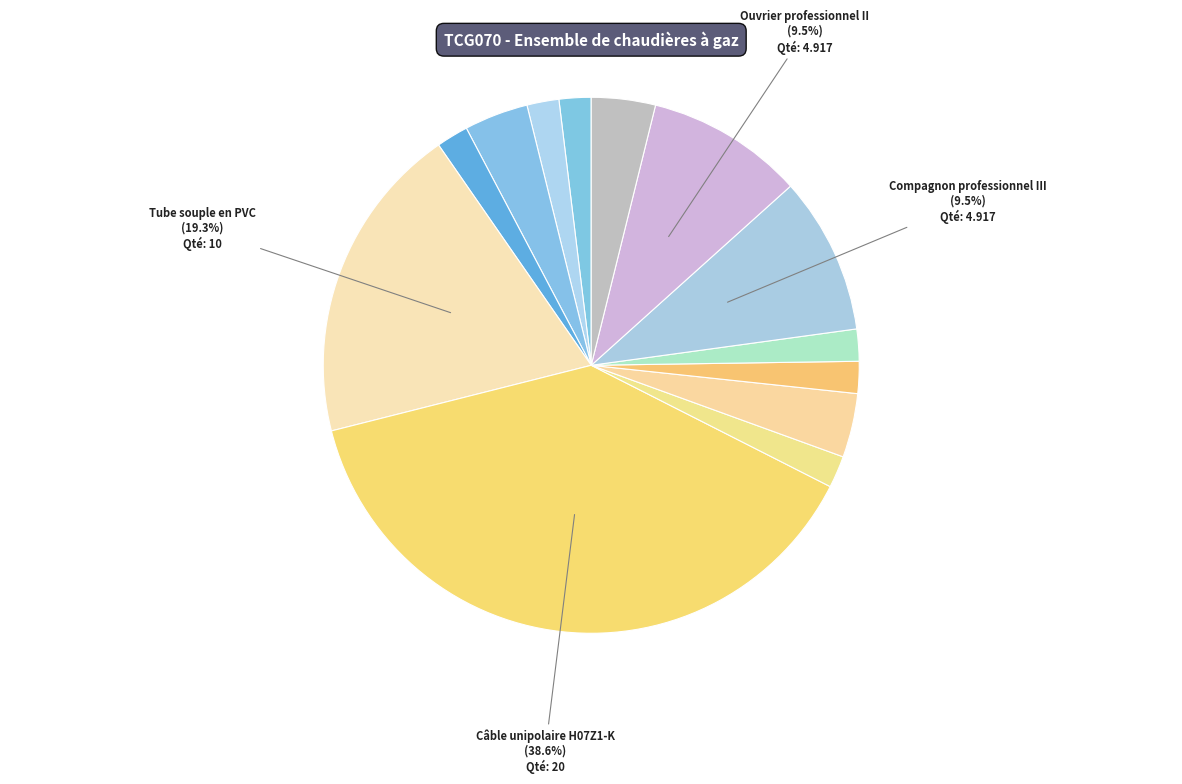

Is there a majority slice in this chart?

No